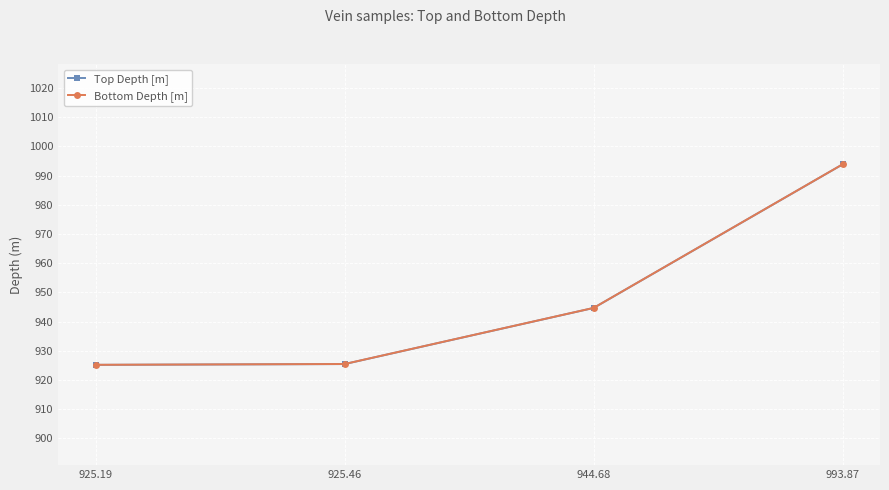

At which category is the sum across all series the highest?

993.87